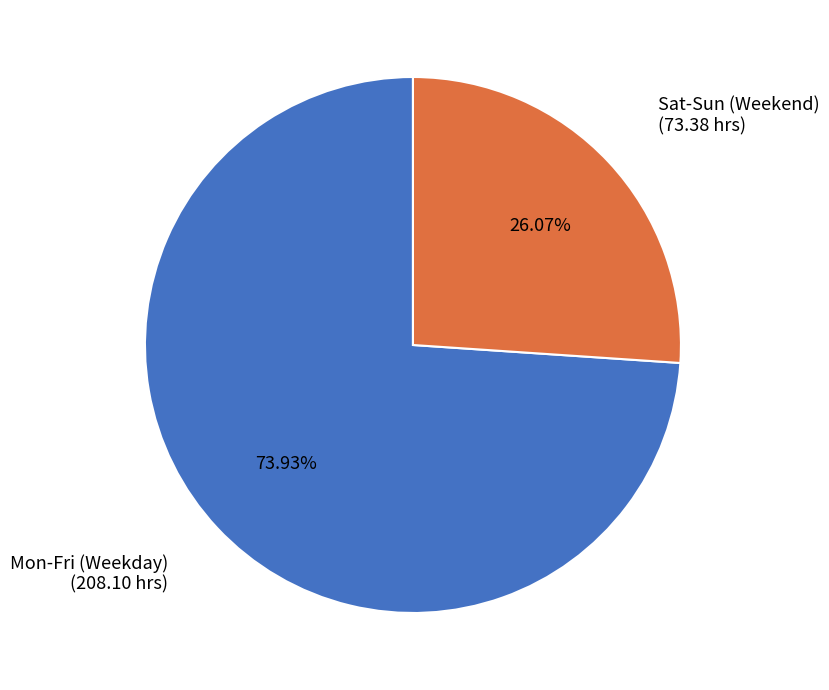

Is there a majority slice in this chart?

Yes